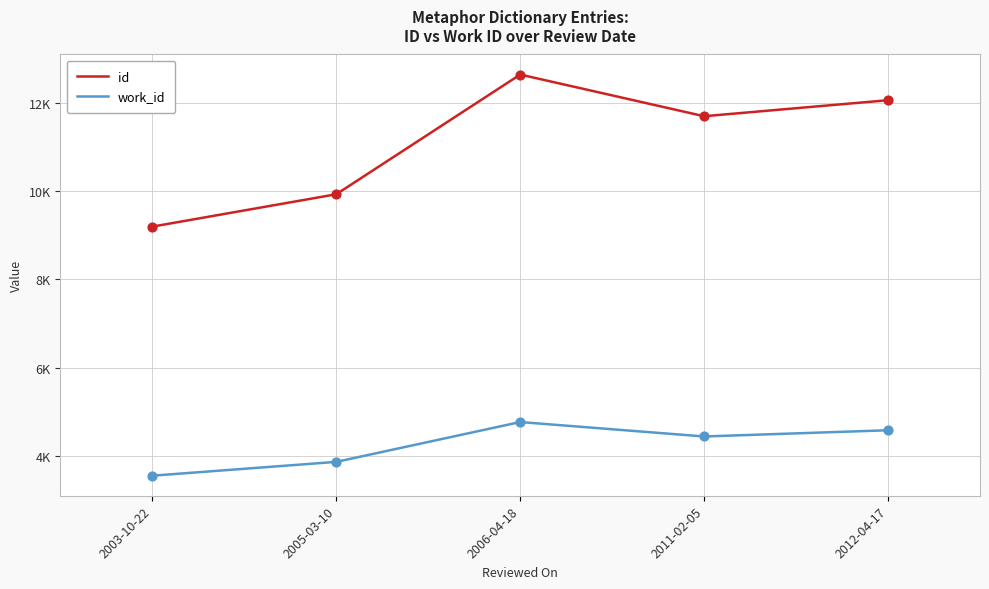

Is the value of id at 2003-10-22 greater than the value of work_id at 2011-02-05?

Yes